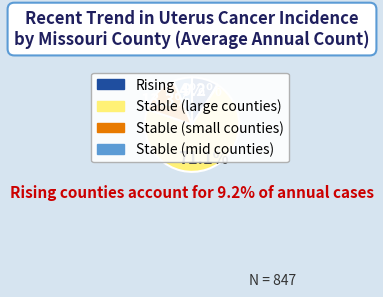

Do Rising and Stable (large counties) together represent more than half of the pie?

Yes